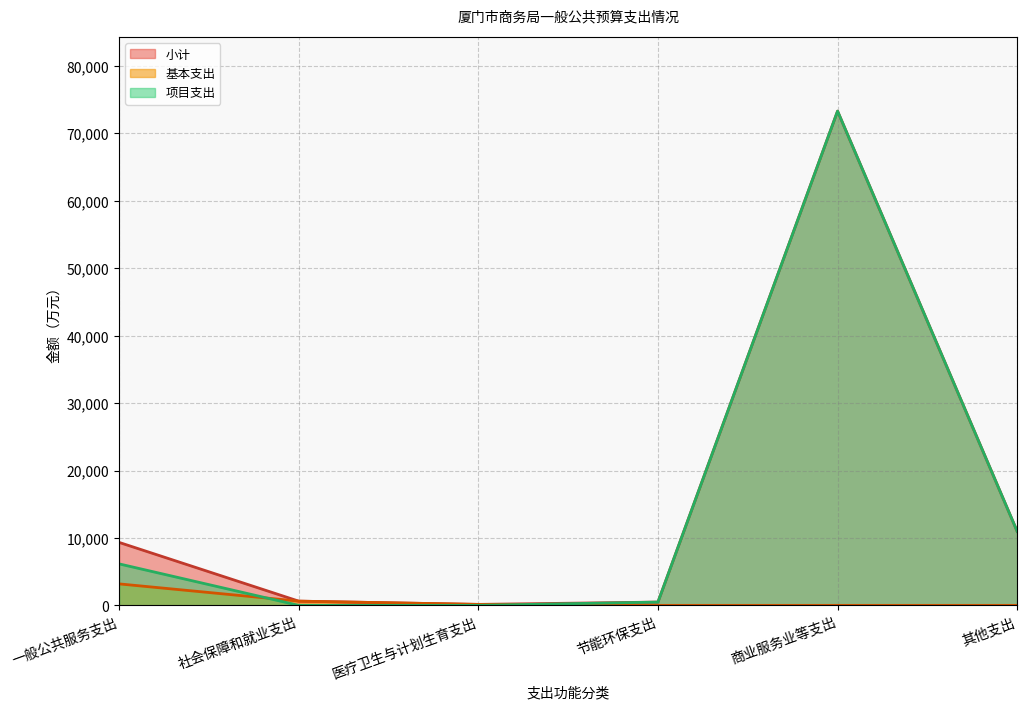

What are all the series names shown in the legend?

小计, 基本支出, 项目支出